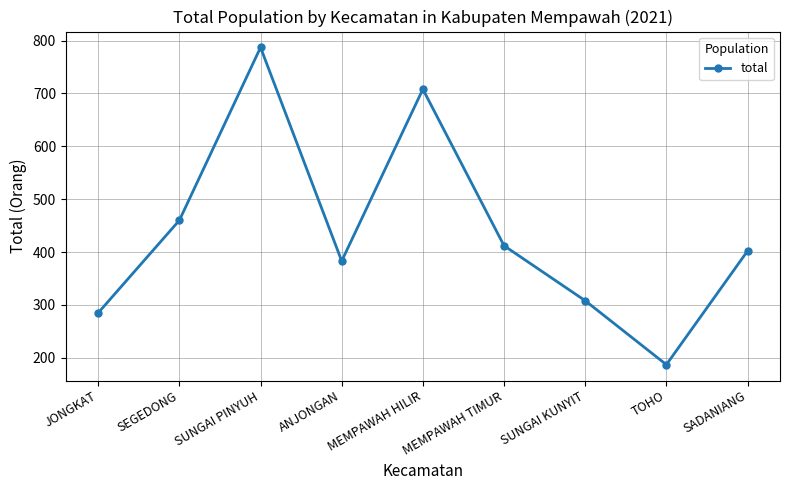

What is the difference between the second highest and second lowest values?

423